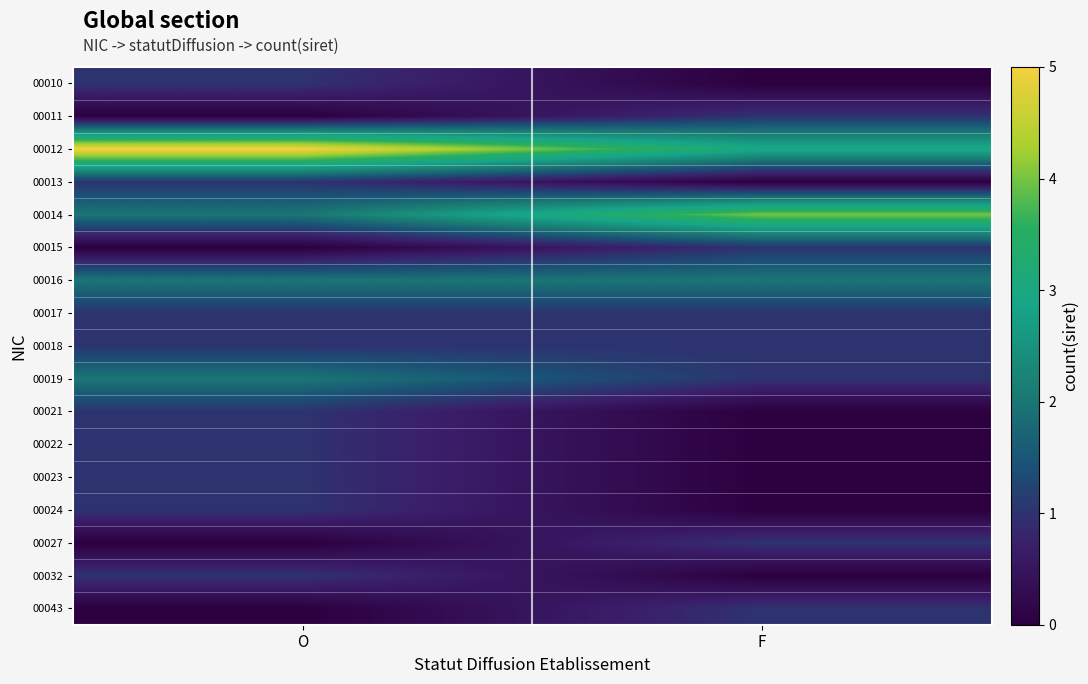

What is the spread (max minus min) of values at F?

4